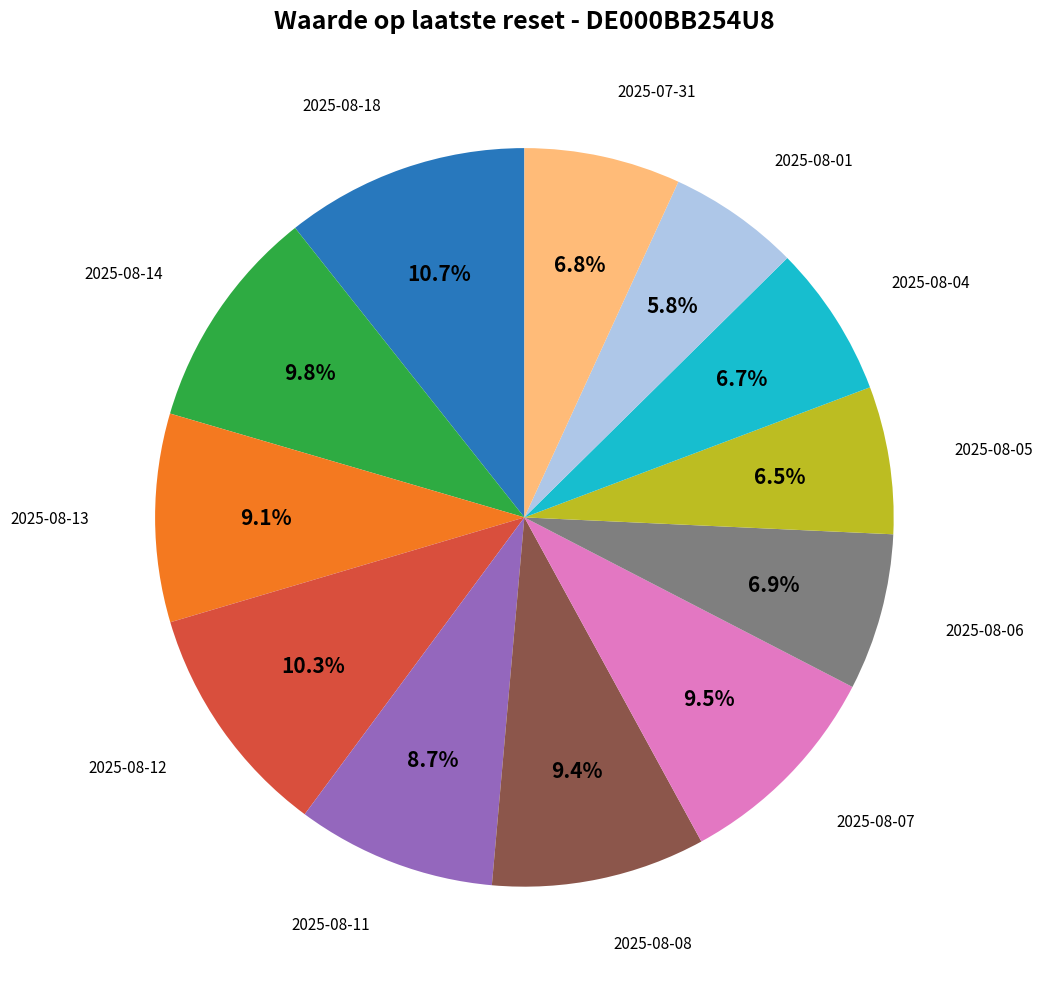

Is there a majority slice in this chart?

No